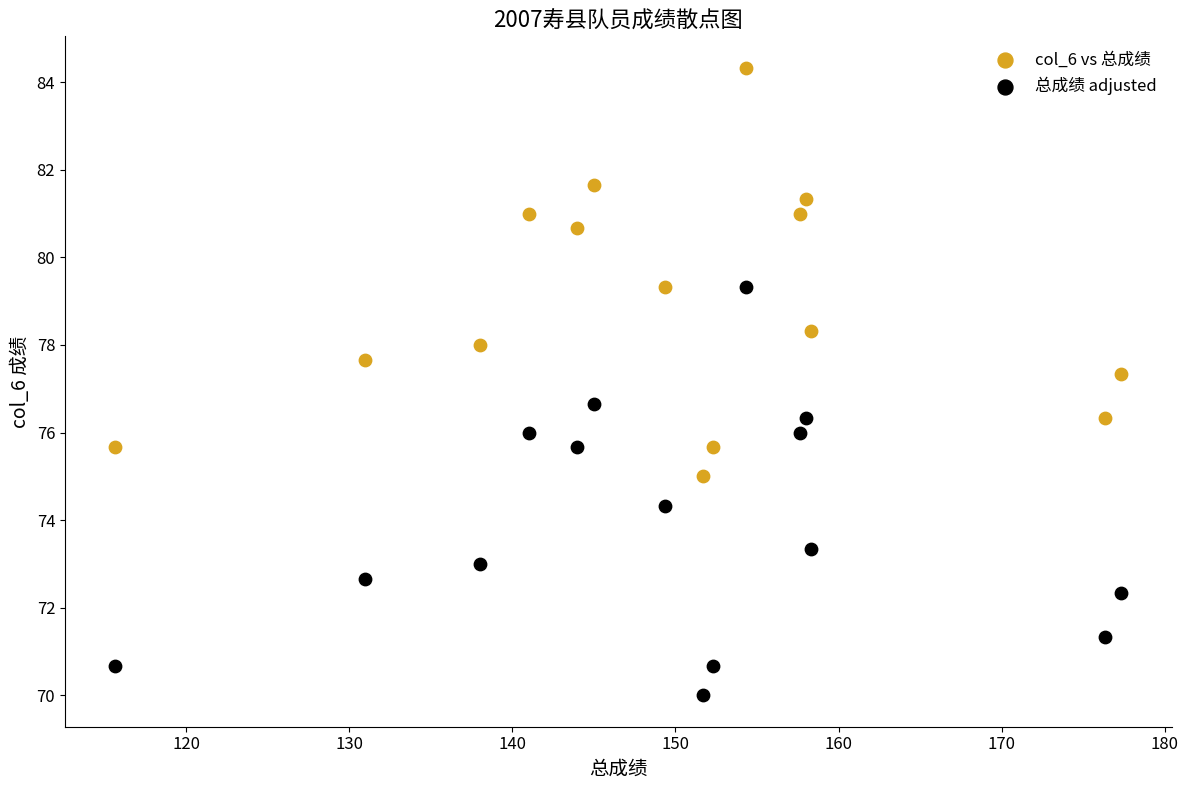

Which series reaches the minimum Y coordinate?

总成绩 adjusted